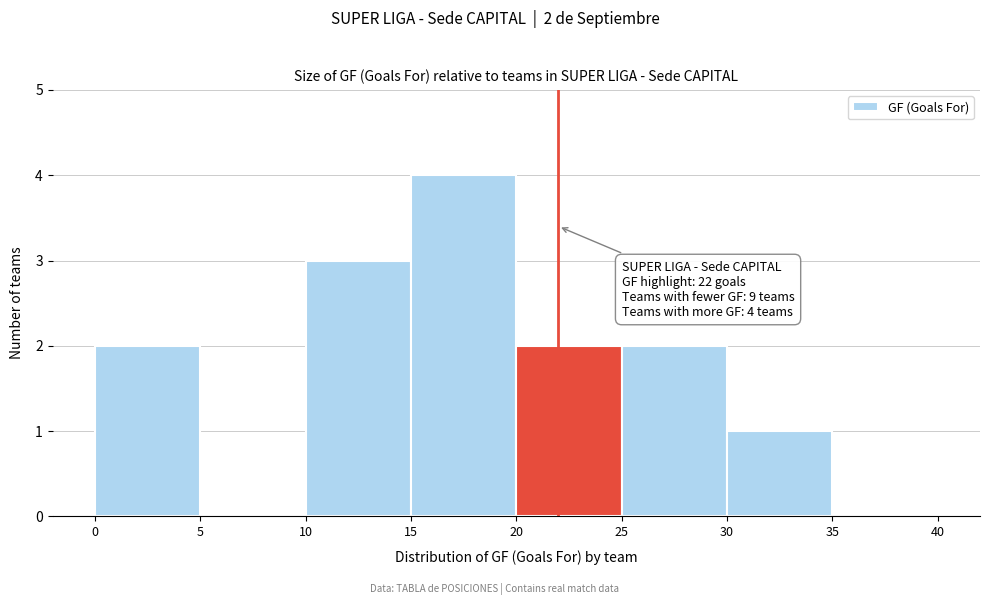

Over which range of the x-axis is the bar tallest?

15 to 20